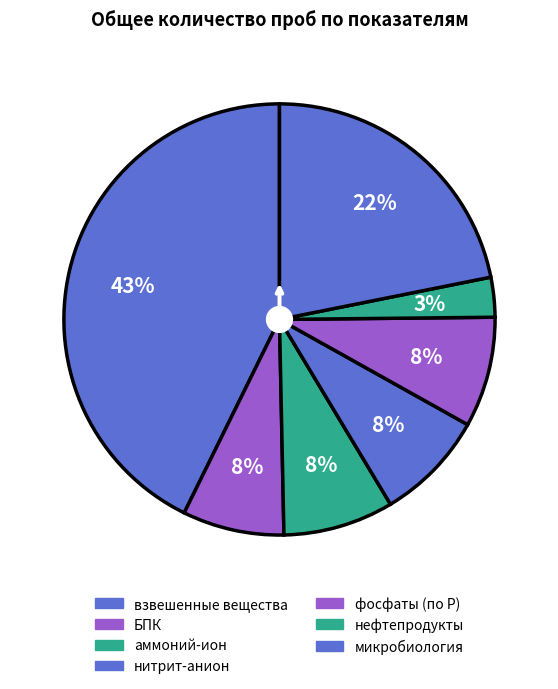

What percentage is the аммоний-ион slice, to the nearest percent?

8%